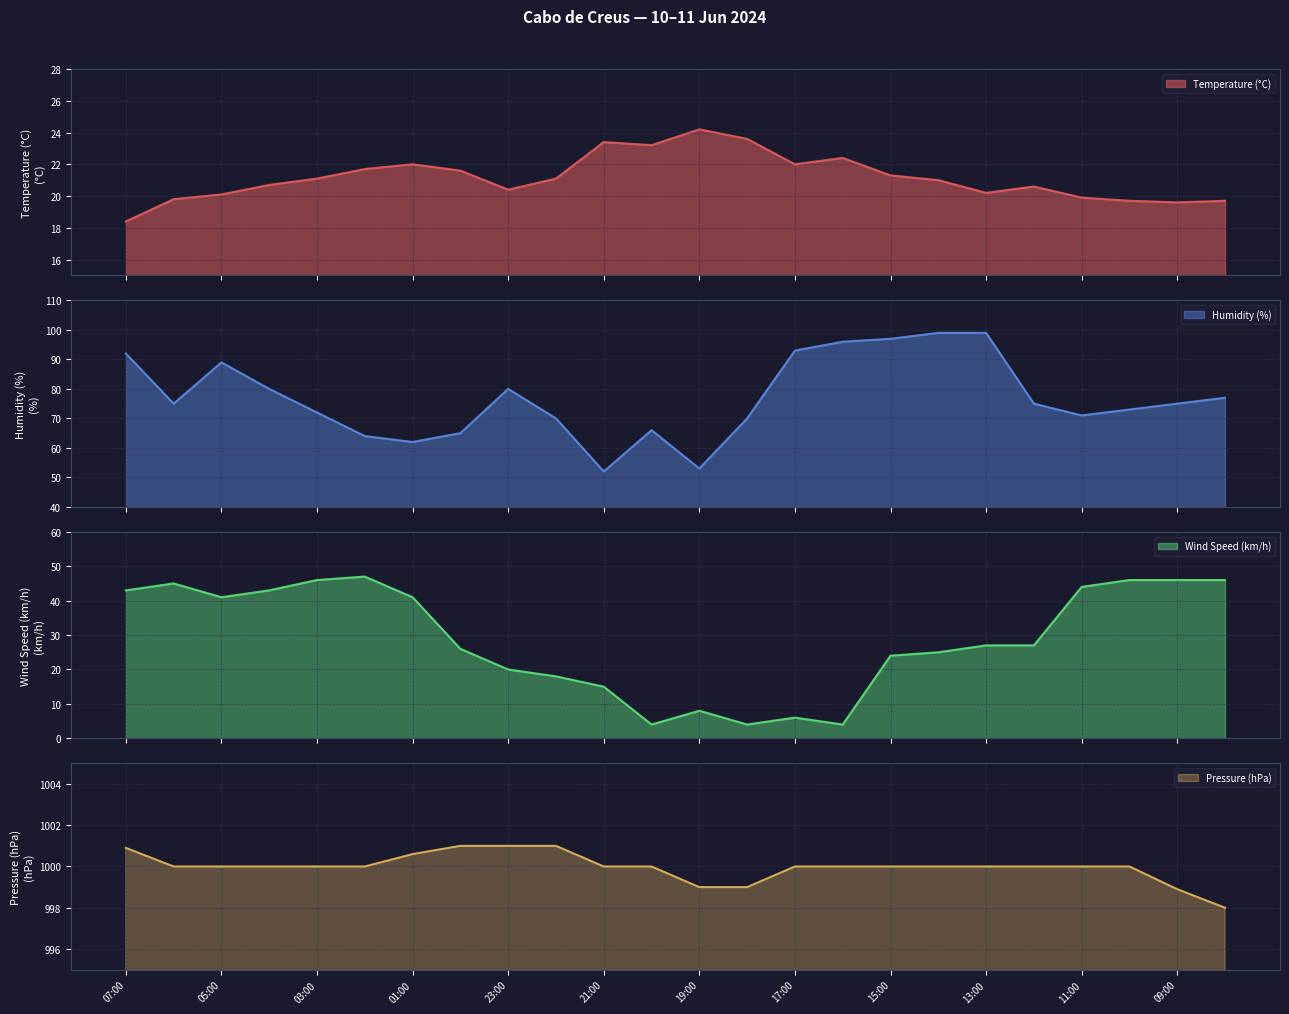

Between 01:00 and 16:00, which is larger?

16:00